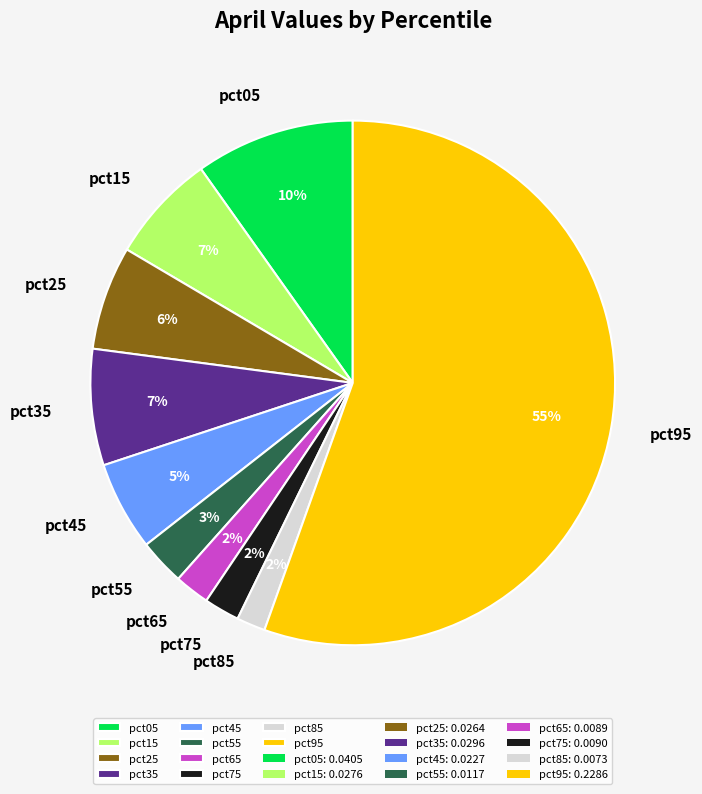

To the nearest percent, what is the combined percentage of pct55 and pct25?

9%